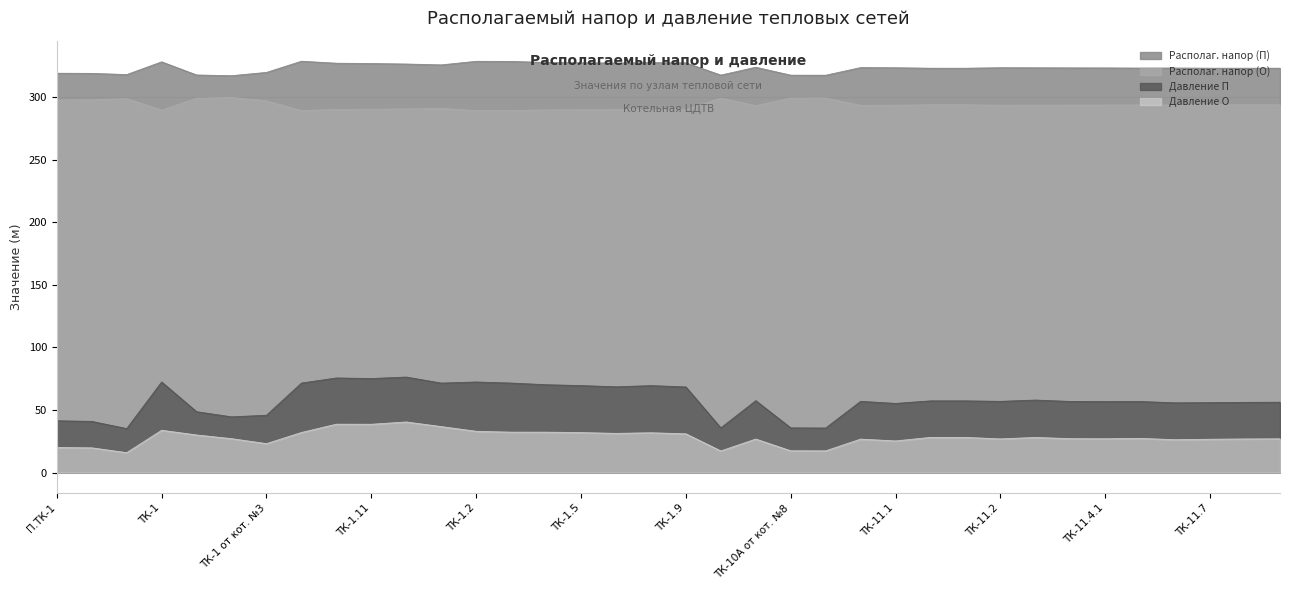

True or false: Располаг. напор (О) and Давление П cross at least once.

False